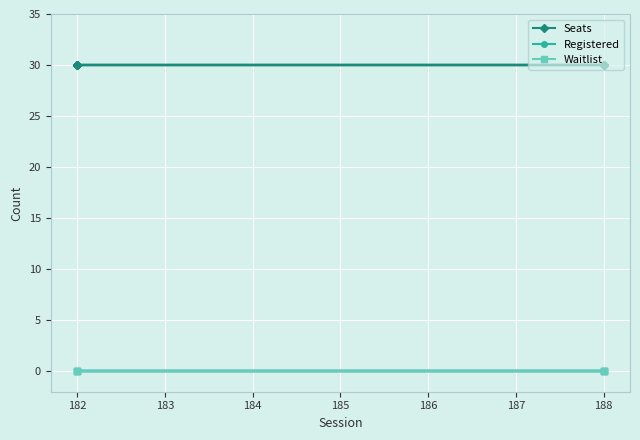

What is the value of the Seats point at the 5th from the left?

30